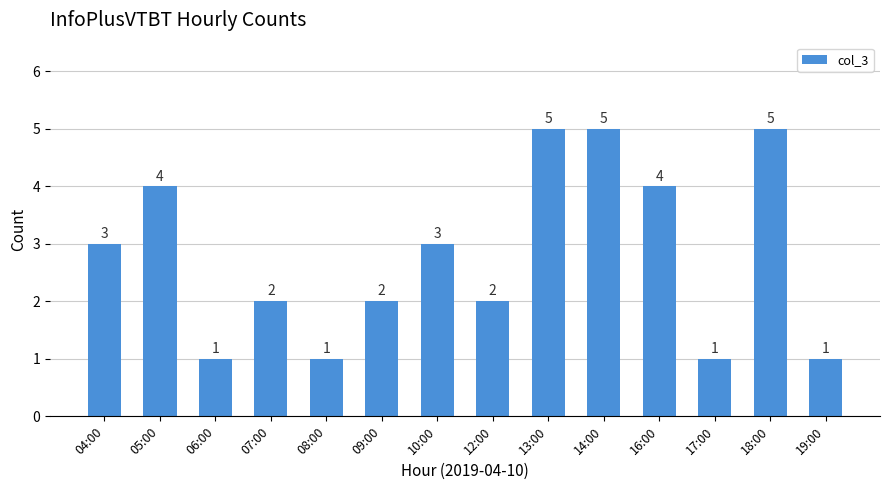

Count the values in the range 1 to 4.

11